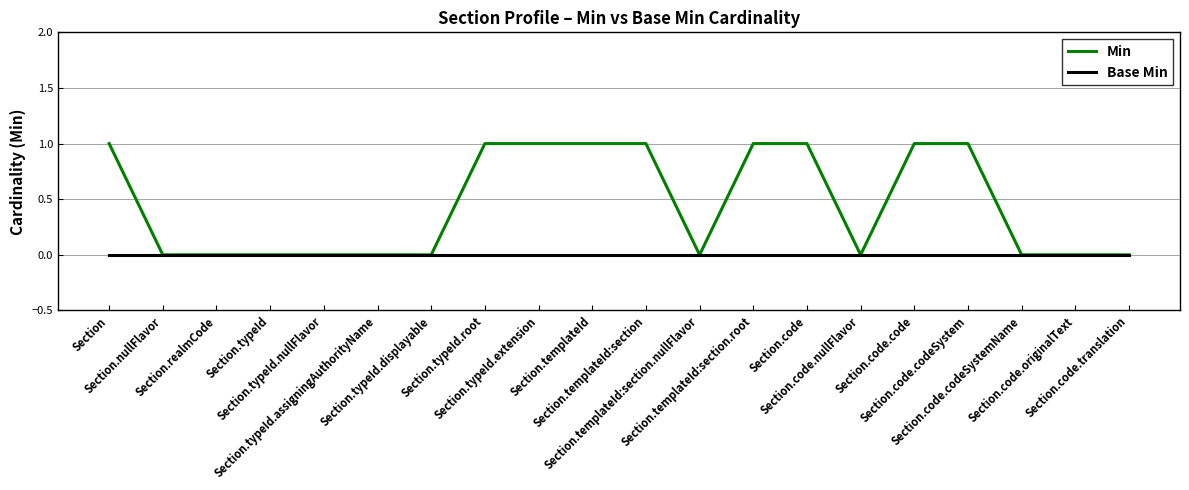

What is the difference between the highest and lowest values at Section.templateId:section?

1